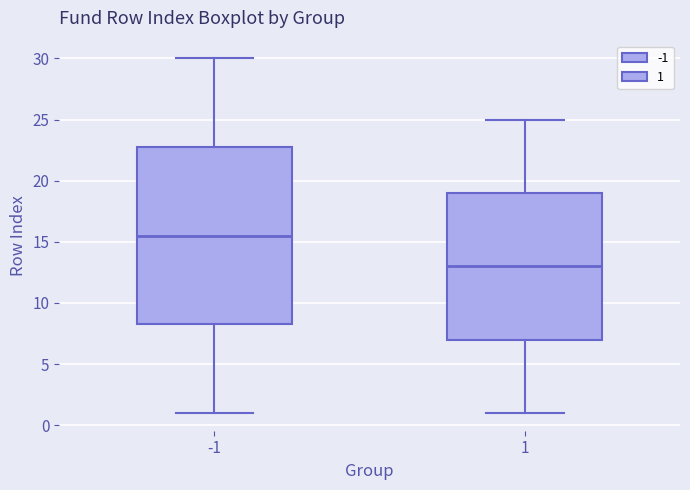

Which box has the lowest median line?

1